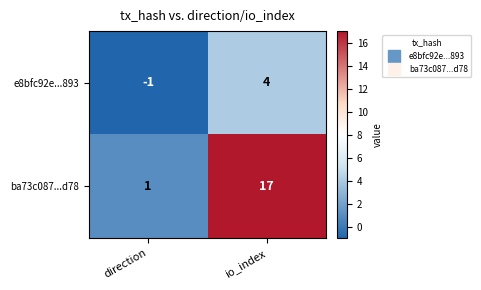

Reading left to right, extract all data points from this chart.

e8bfc92e...893: direction=-1	io_index=4
ba73c087...d78: direction=1	io_index=17